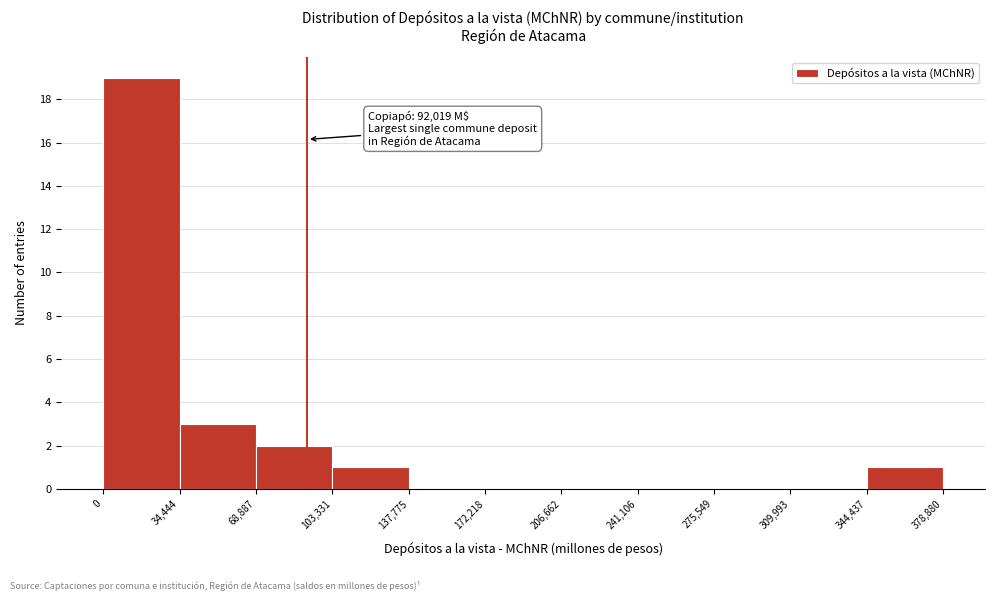

Which range on the x-axis has the tallest bar?

0 to 34,444